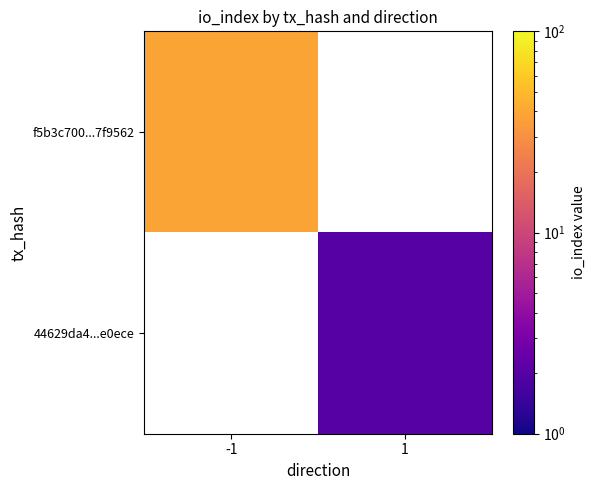

What is the lowest value of the f5b3c700...7f9562 series?

39.0